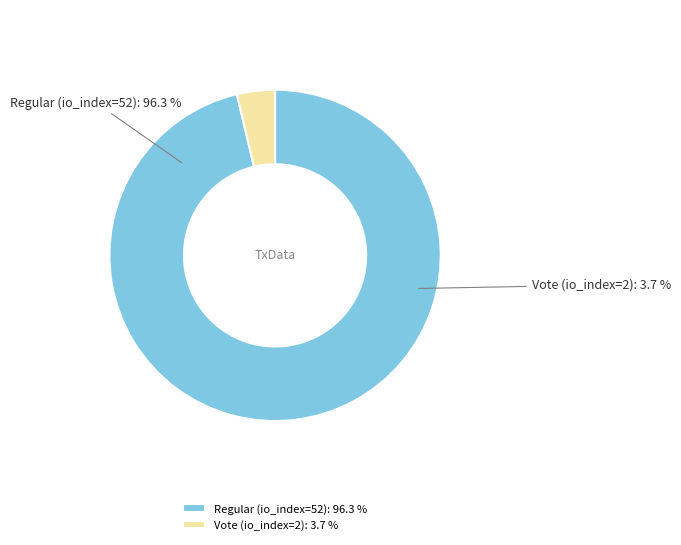

To the nearest percent, what is the difference between the Vote (io_index=2) and Regular (io_index=52) slice percentages?

93%